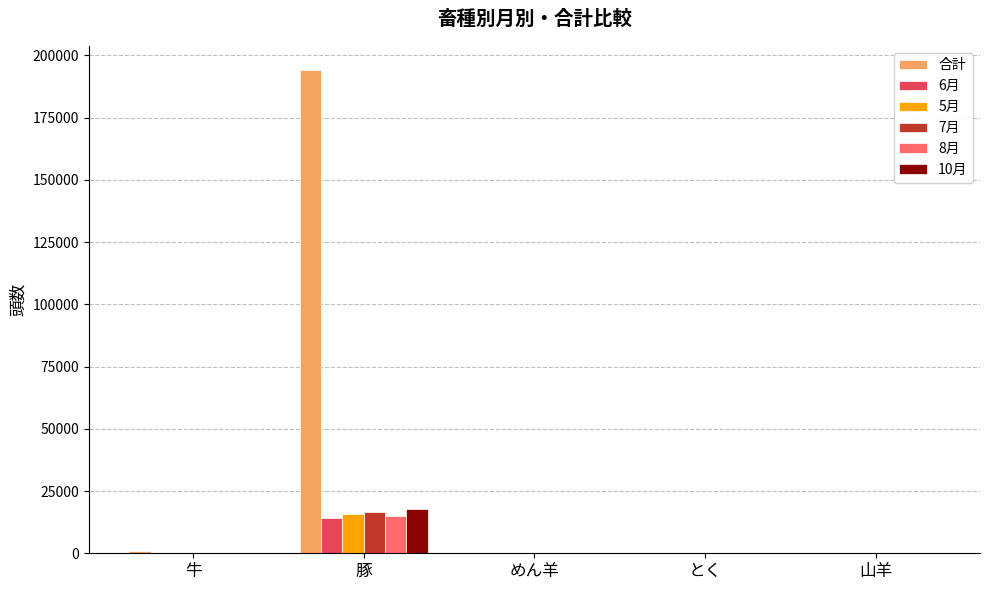

True or false: 6月 has a value of 0 at 山羊.

True